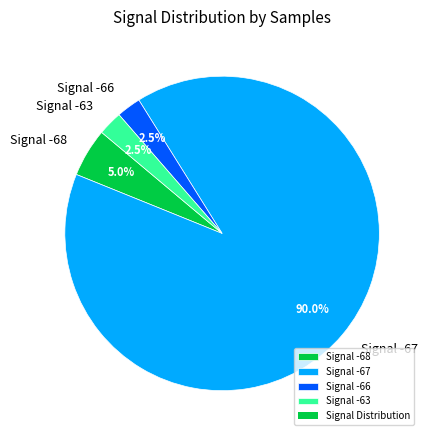

Which category has the biggest portion of the pie?

Signal -67